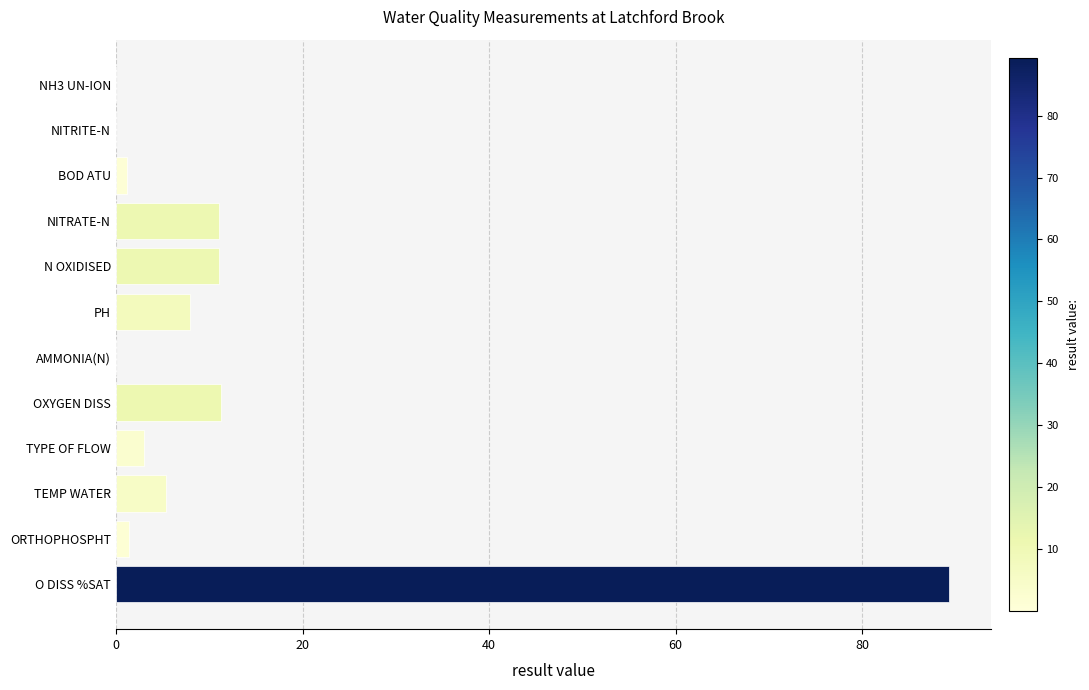

What is the approximate value at OXYGEN DISS?

11.3